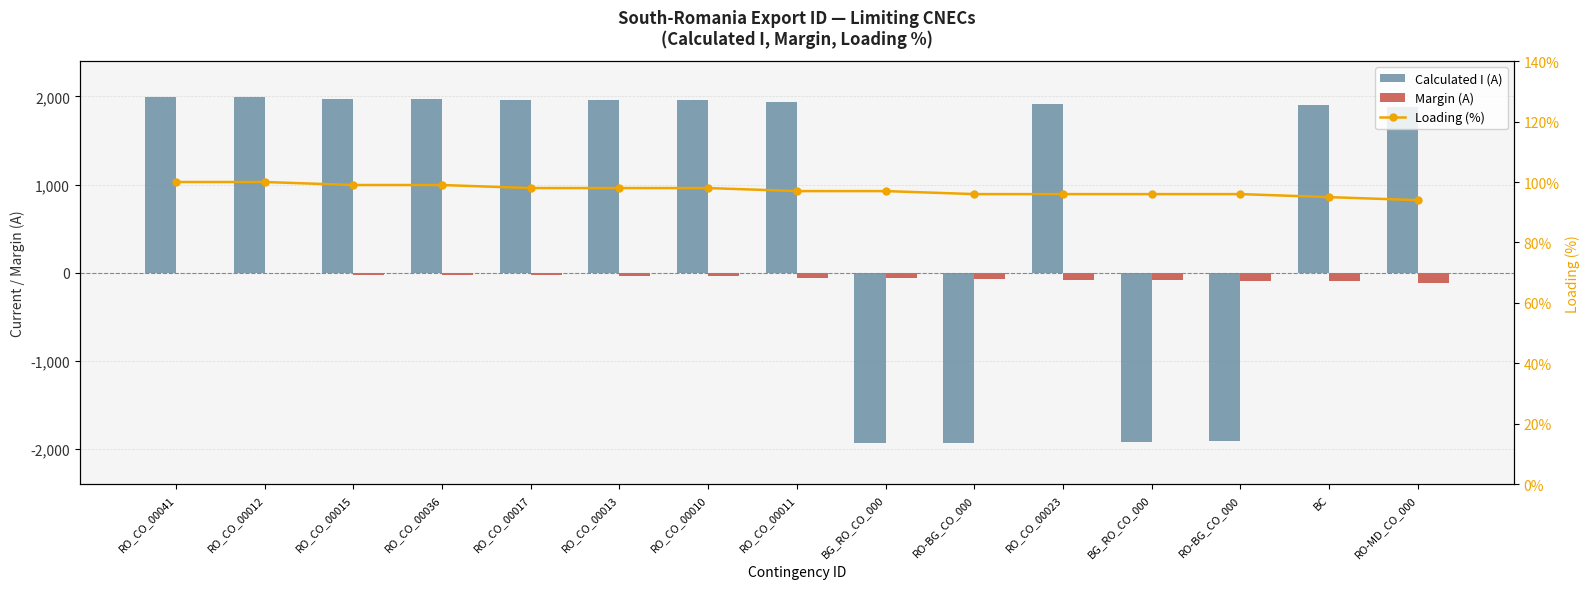

At how many categories does at least one series exceed 1875?

11